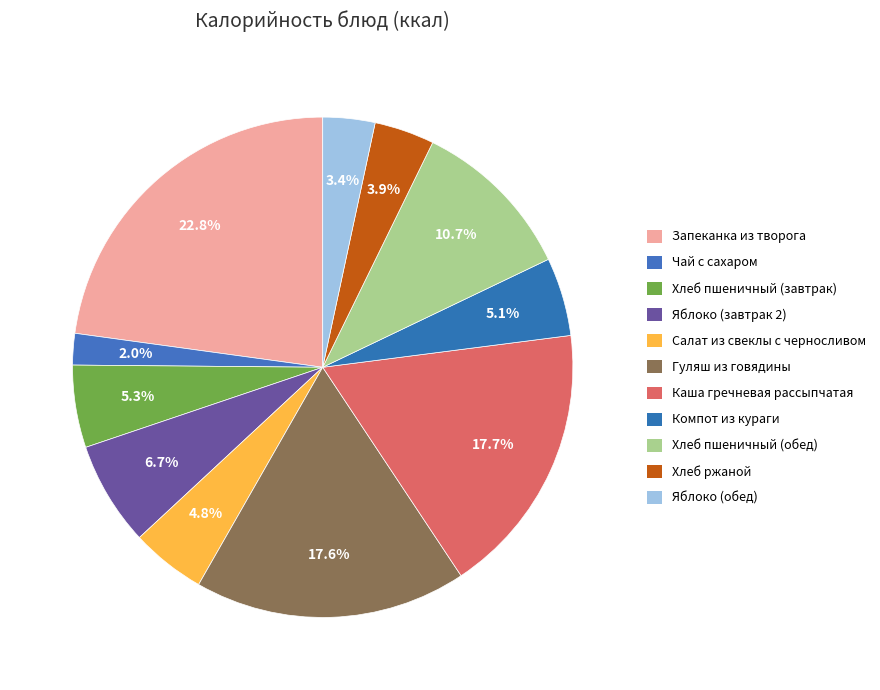

What is the change in value from Яблоко (завтрак 2) to Салат из свеклы с черносливом?

-25.1